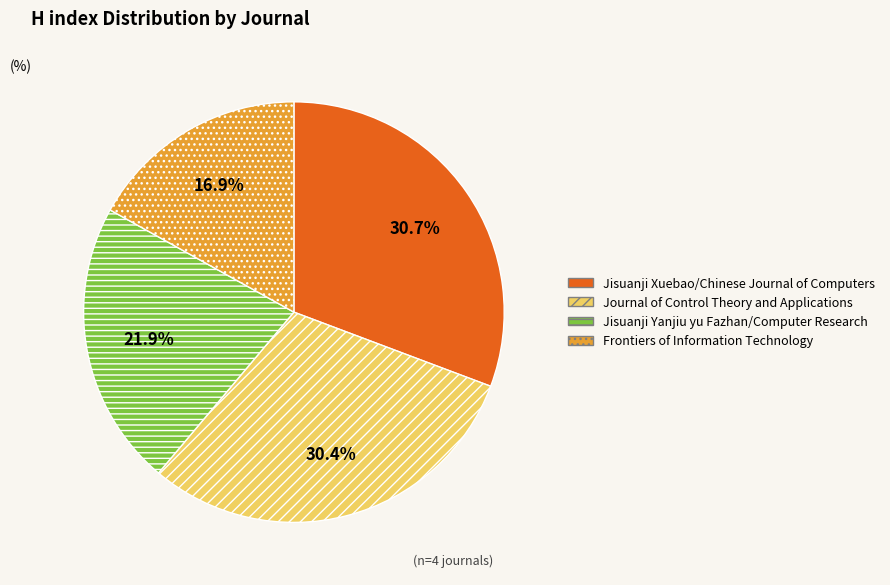

Do Jisuanji Yanjiu yu Fazhan/Computer Research and Frontiers of Information Technology together represent more than half of the pie?

No